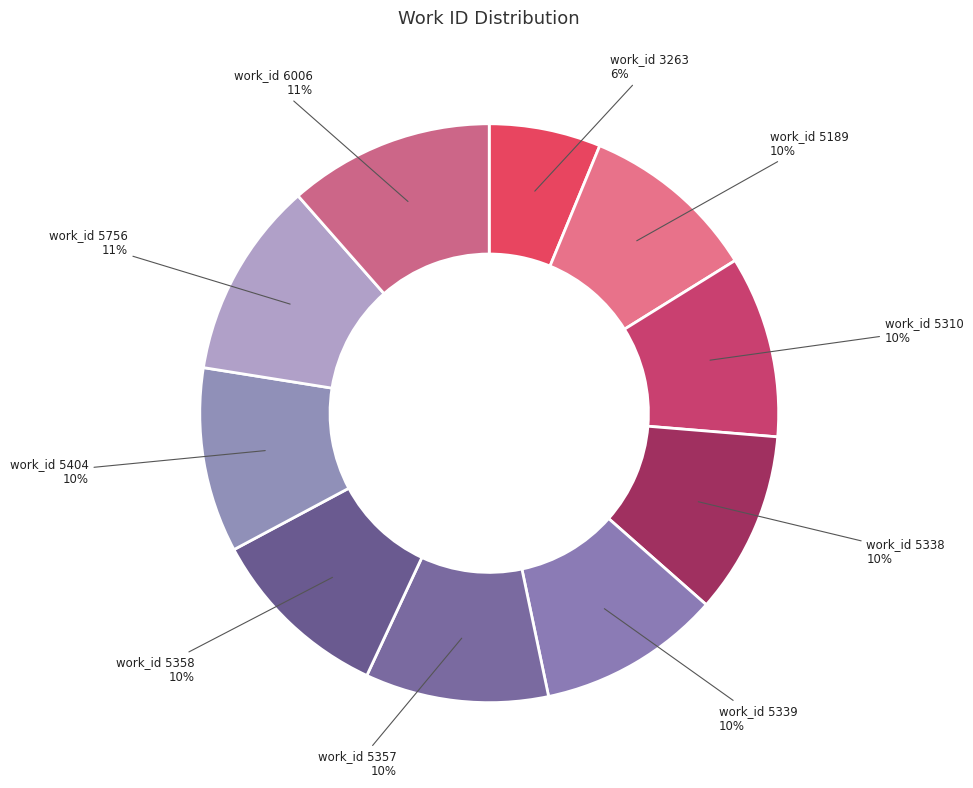

What percentage is the work_id 3263 slice, to the nearest percent?

6%